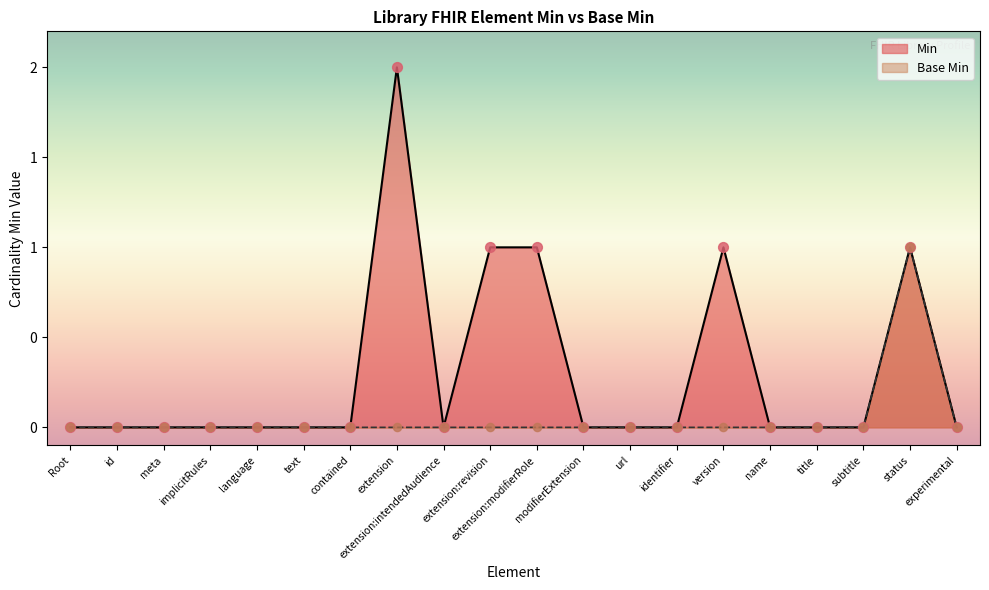

Is the value of Base Min at implicitRules greater than the value of Min at extension?

No